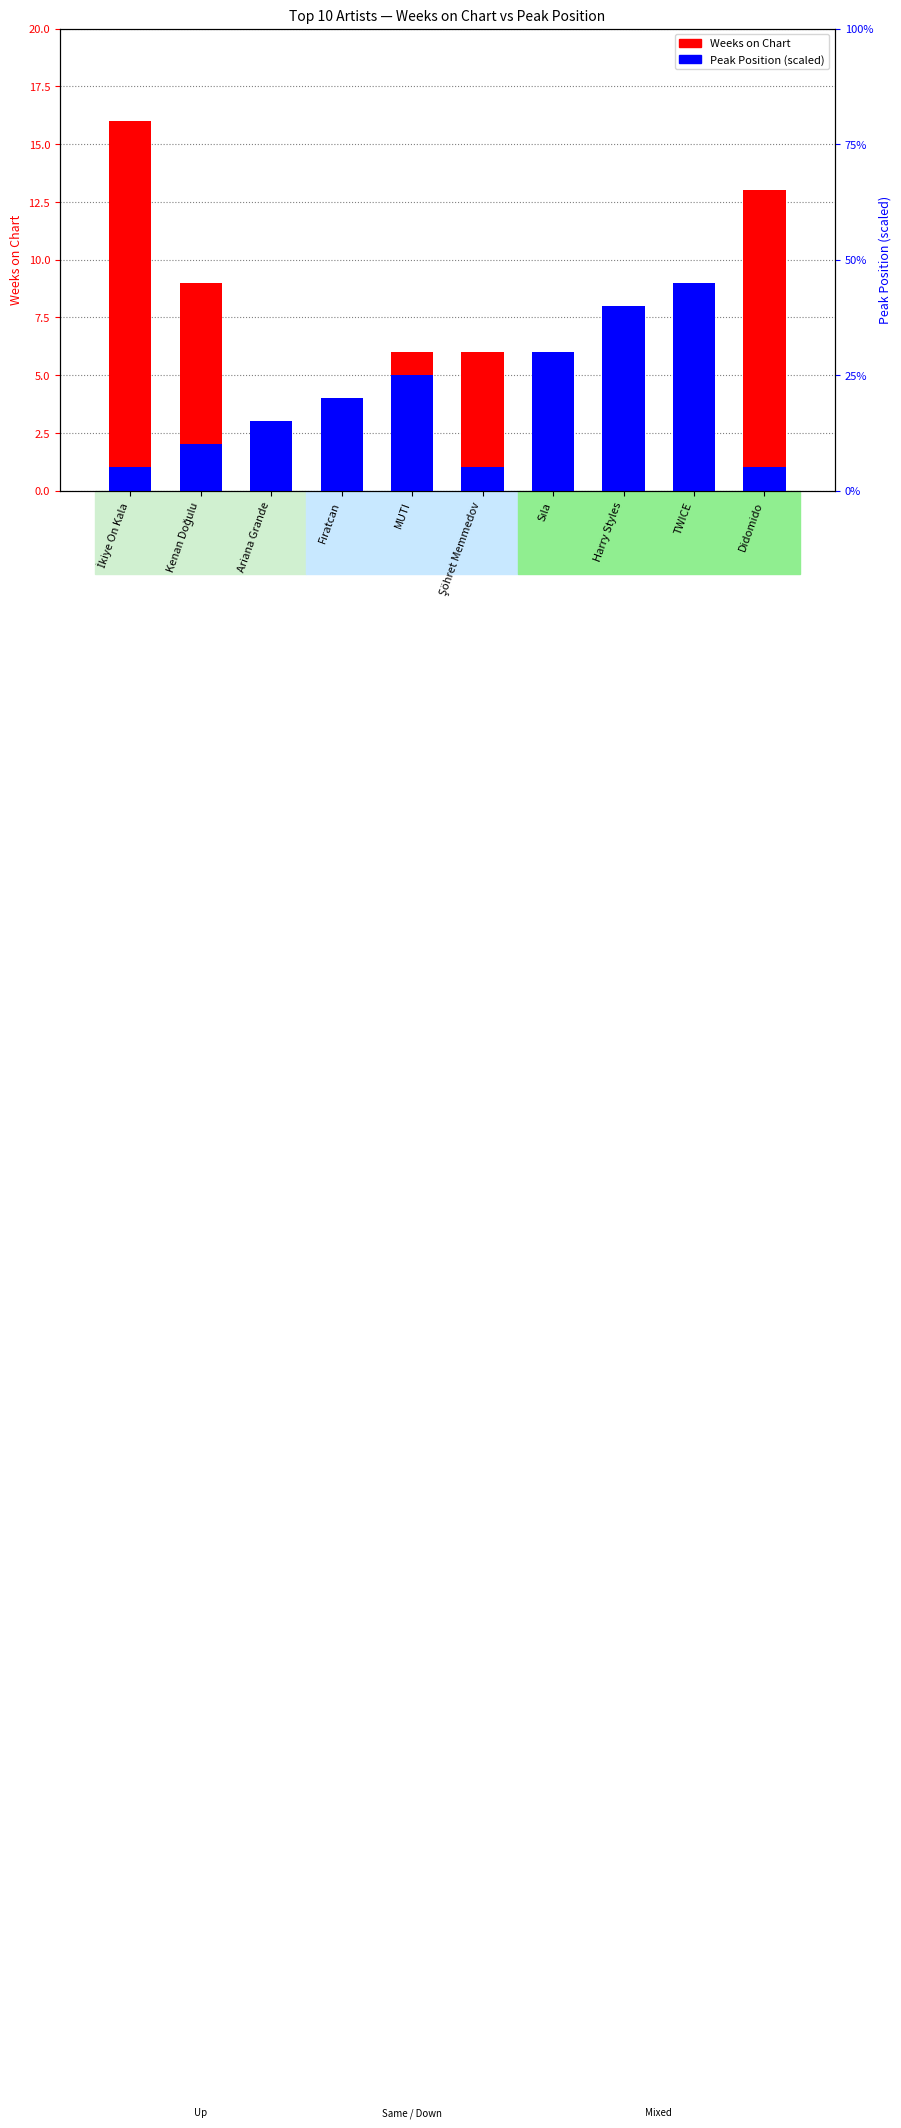

True or false: Weeks on Chart has a value of 1 at Fıratcan.

True